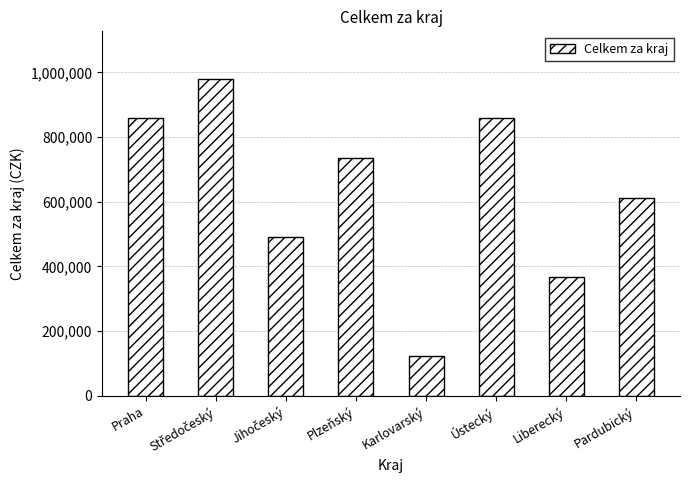

What is the approximate value at Plzeňský?

735000